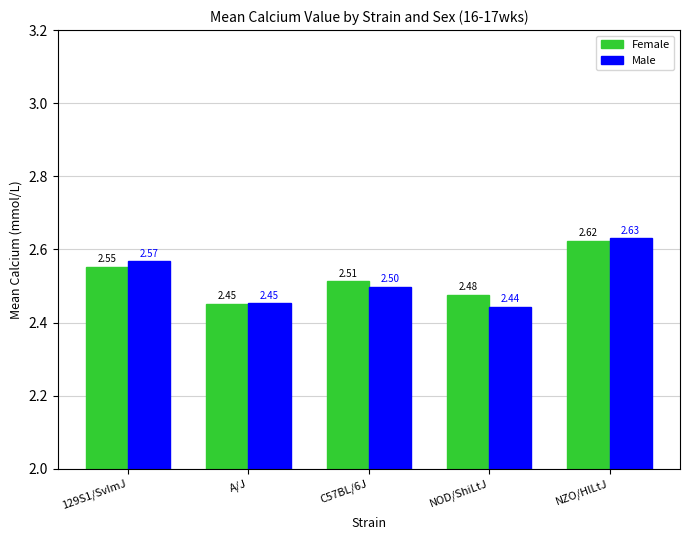

What is the label of the 2nd bar from the left?

A/J